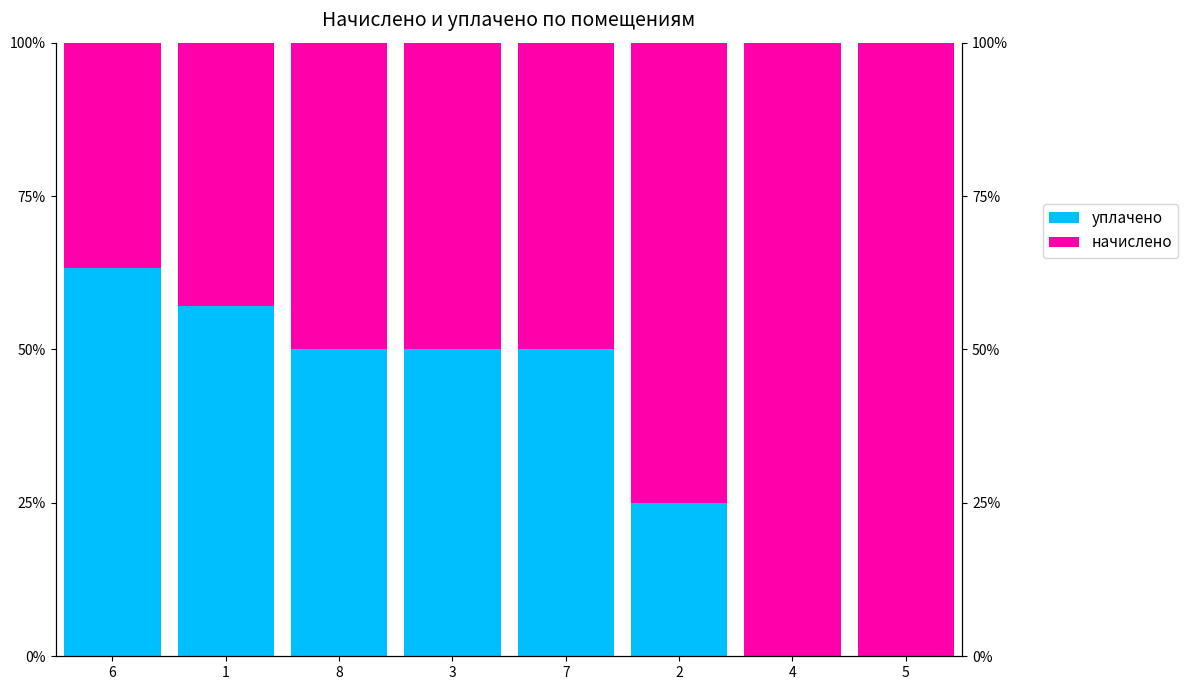

Which series has the widest spread of values?

уплачено